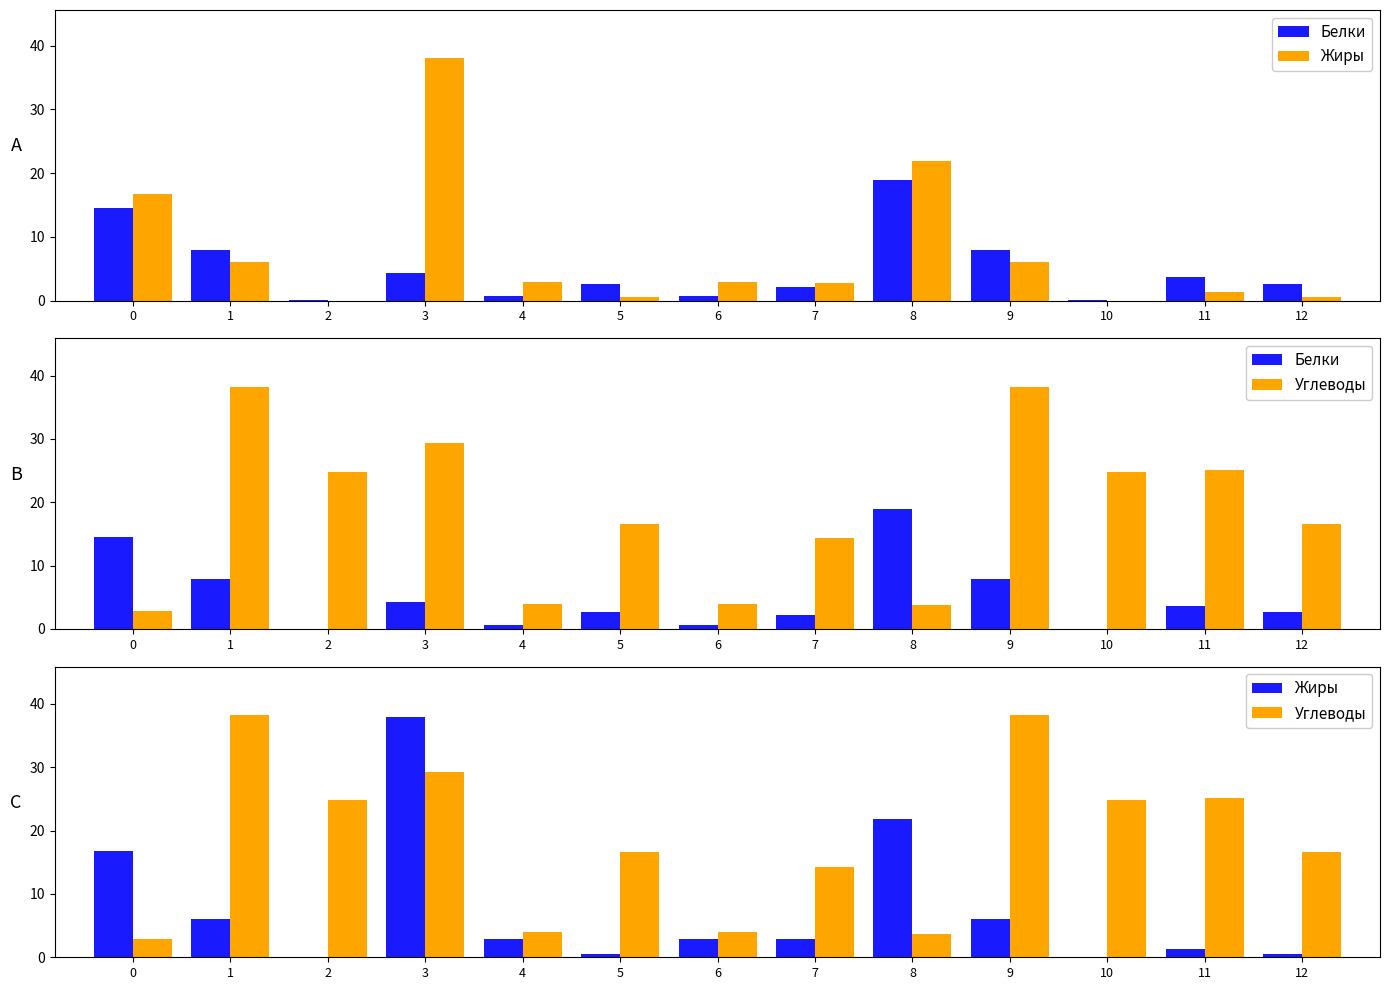

What is the average value of the Жиры series?

7.7